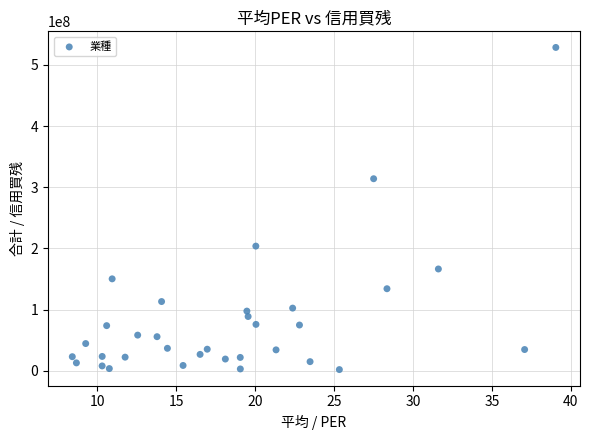

What is the range of Y values (max minus min)?

526289500